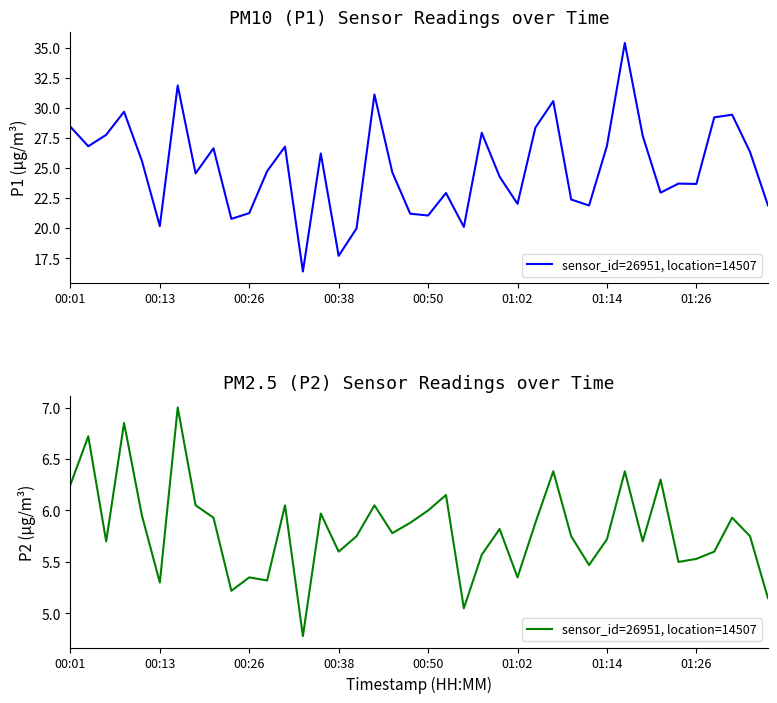

Does the chart have visible grid lines?

No